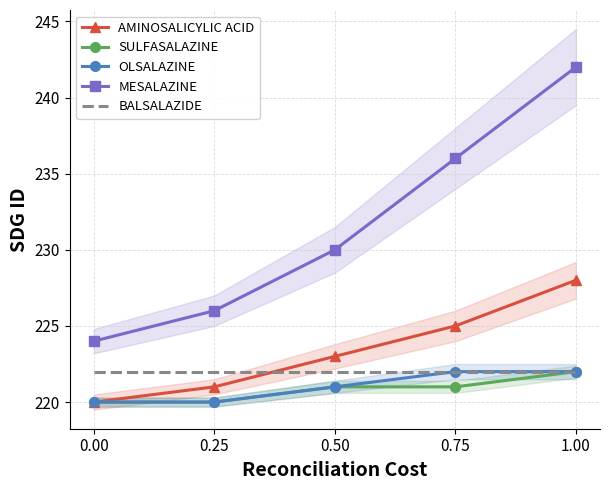

What is the difference between the highest and lowest values at 1.00?

20